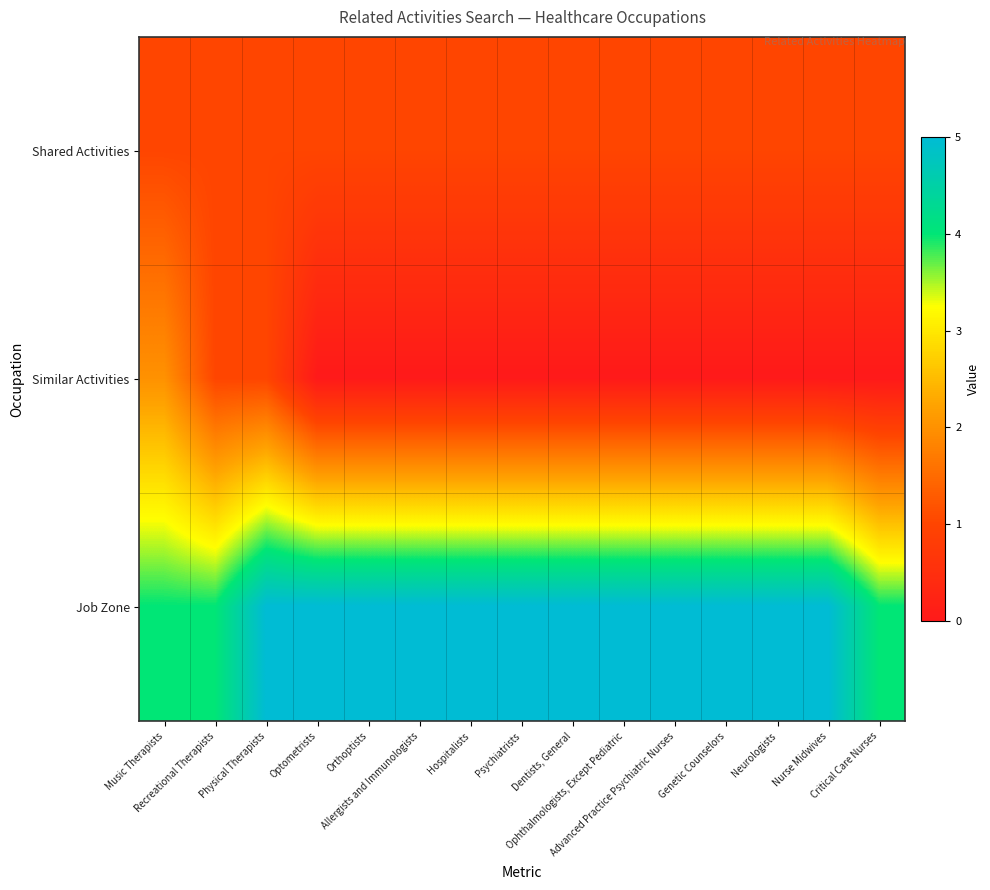

Reading right to left, list all the values displayed in this chart.

Shared Activities: Critical Care Nurses=1	Nurse Midwives=1	Neurologists=1	Genetic Counselors=1	Advanced Practice Psychiatric Nurses=1	Ophthalmologists, Except Pediatric=1	Dentists, General=1	Psychiatrists=1	Hospitalists=1	Allergists and Immunologists=1	Orthoptists=1	Optometrists=1	Physical Therapists=1	Recreational Therapists=1	Music Therapists=1
Similar Activities: Critical Care Nurses=0	Nurse Midwives=0	Neurologists=0	Genetic Counselors=0	Advanced Practice Psychiatric Nurses=0	Ophthalmologists, Except Pediatric=0	Dentists, General=0	Psychiatrists=0	Hospitalists=0	Allergists and Immunologists=0	Orthoptists=0	Optometrists=0	Physical Therapists=1	Recreational Therapists=1	Music Therapists=2
Job Zone: Critical Care Nurses=4	Nurse Midwives=5	Neurologists=5	Genetic Counselors=5	Advanced Practice Psychiatric Nurses=5	Ophthalmologists, Except Pediatric=5	Dentists, General=5	Psychiatrists=5	Hospitalists=5	Allergists and Immunologists=5	Orthoptists=5	Optometrists=5	Physical Therapists=5	Recreational Therapists=4	Music Therapists=4